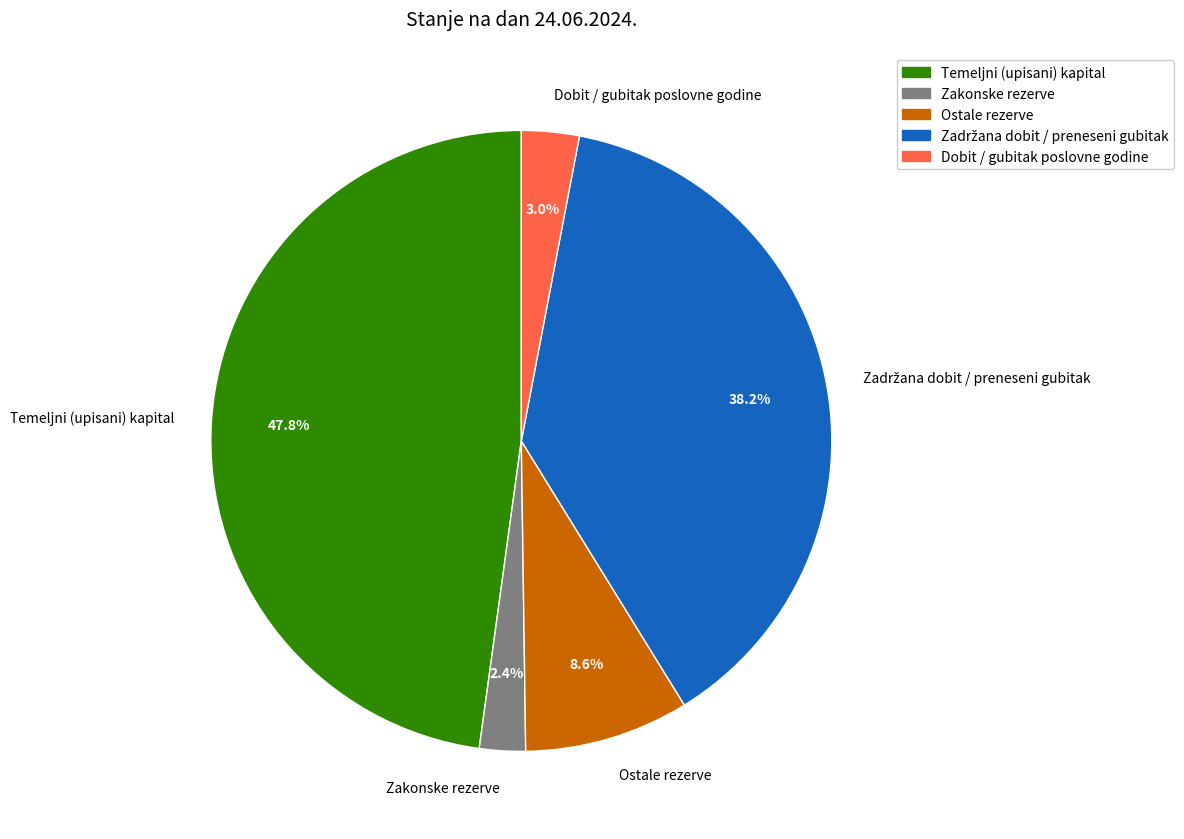

Is it true that Ostale rezerve is 1% of the pie?

False